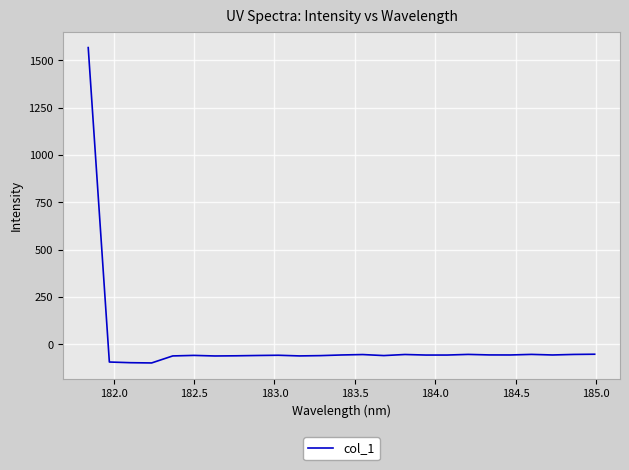

What is the greatest value displayed?

1567.7